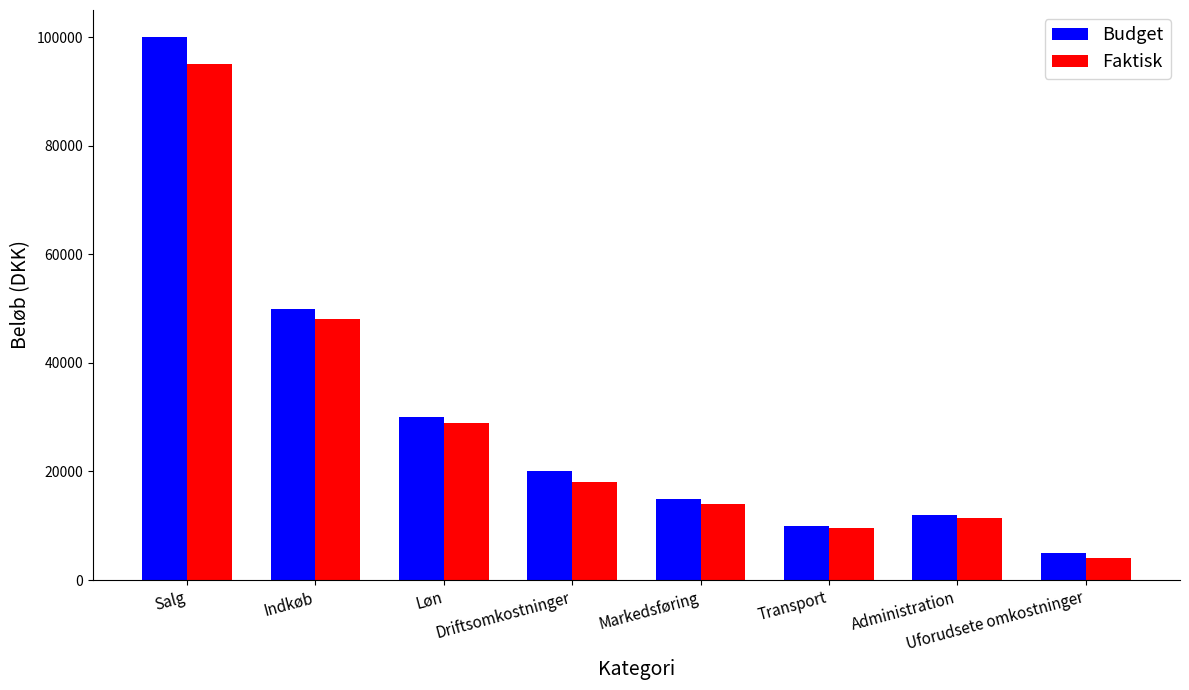

List the series in order of their overall mean, lowest first.

Faktisk, Budget